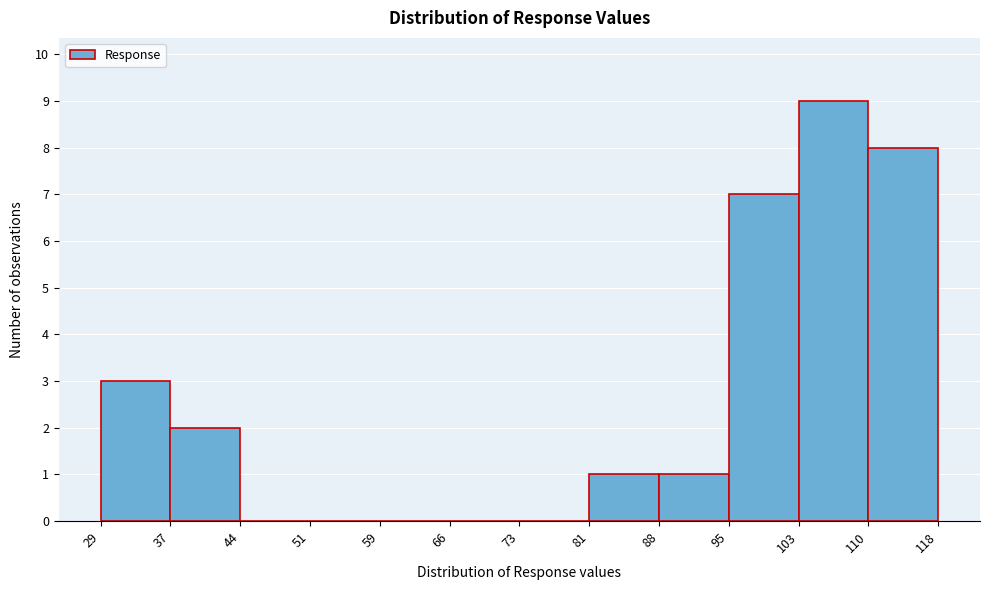

Over which range of the x-axis is the bar tallest?

103 to 110